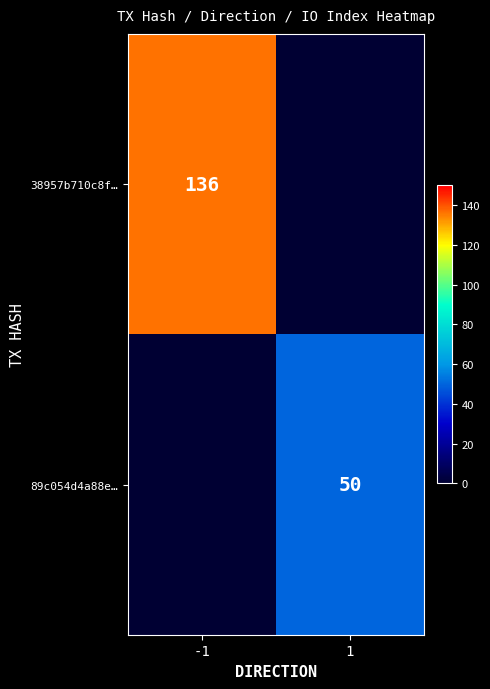

The 38957b710c8f… series shows 225 at -1. True or false?

False